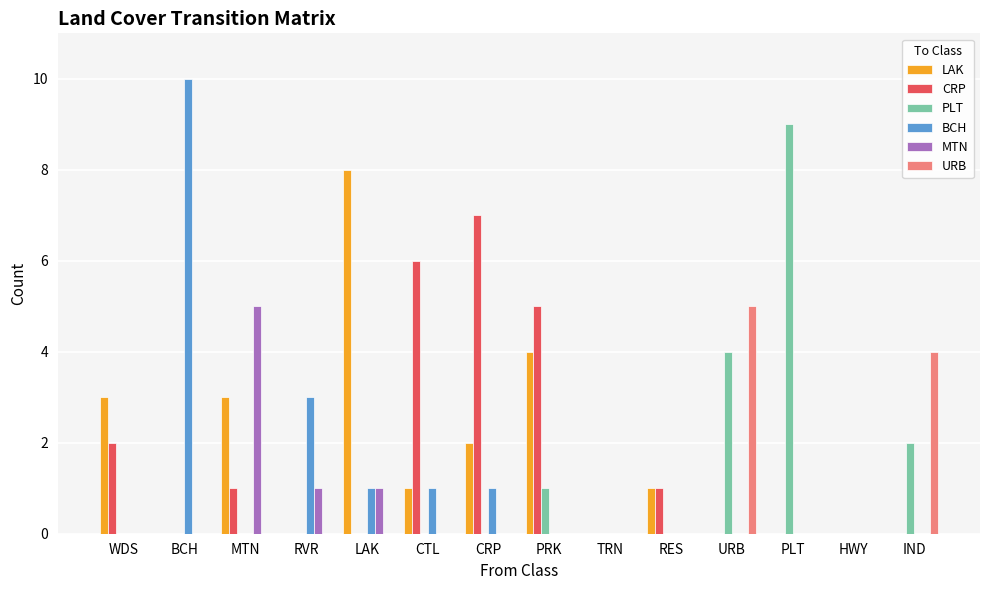

Is it true that BCH equals 2 at CRP?

False